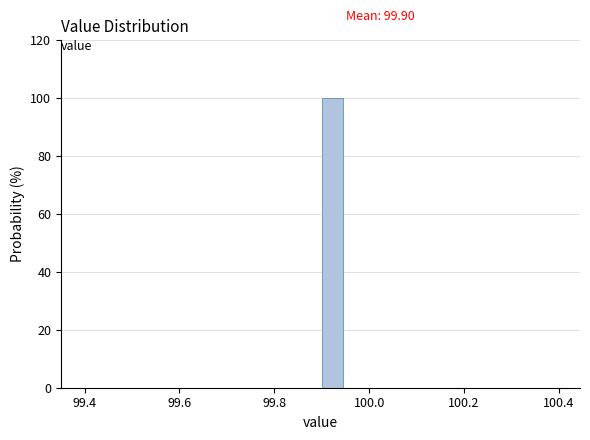

Around what value on the x-axis is the tallest bar? Give the approximate position of its centre, as read against the axis.

99.92